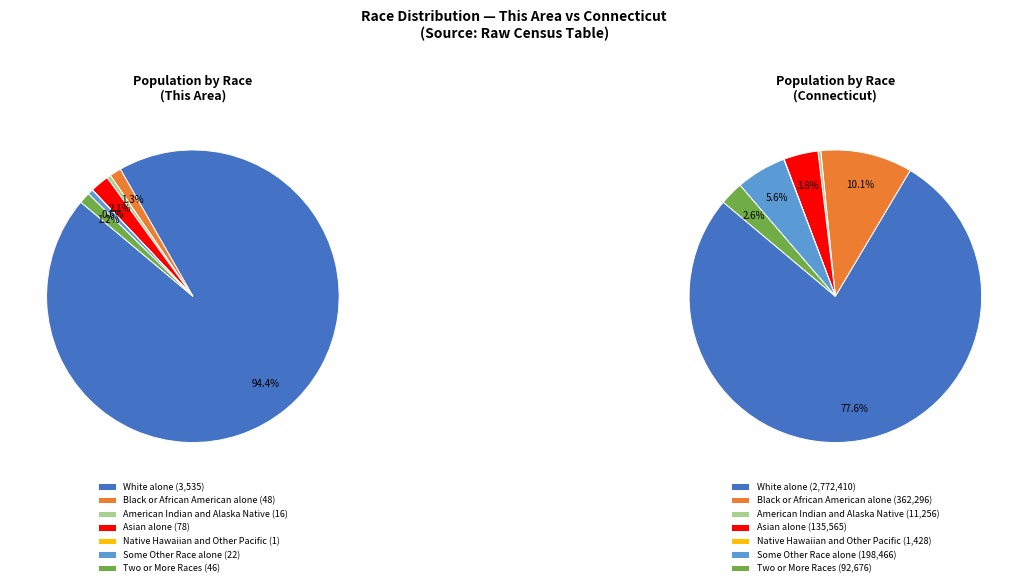

What percentage is the Some Other Race alone slice, to the nearest percent?

1%